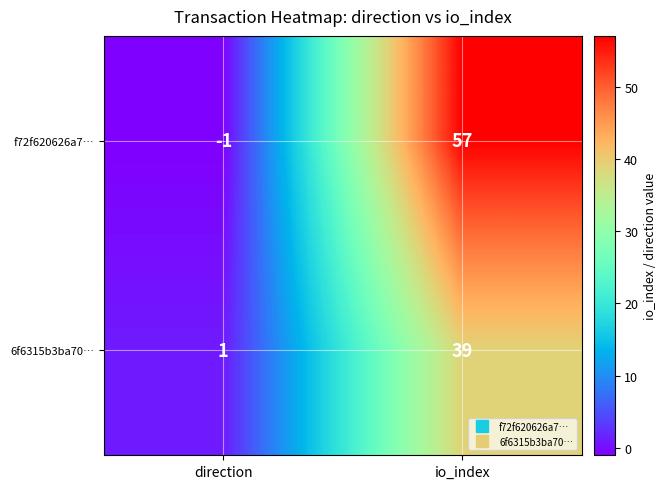

Reading right to left, list all the values displayed in this chart.

f72f620626a7…: io_index=57	direction=-1
6f6315b3ba70…: io_index=39	direction=1